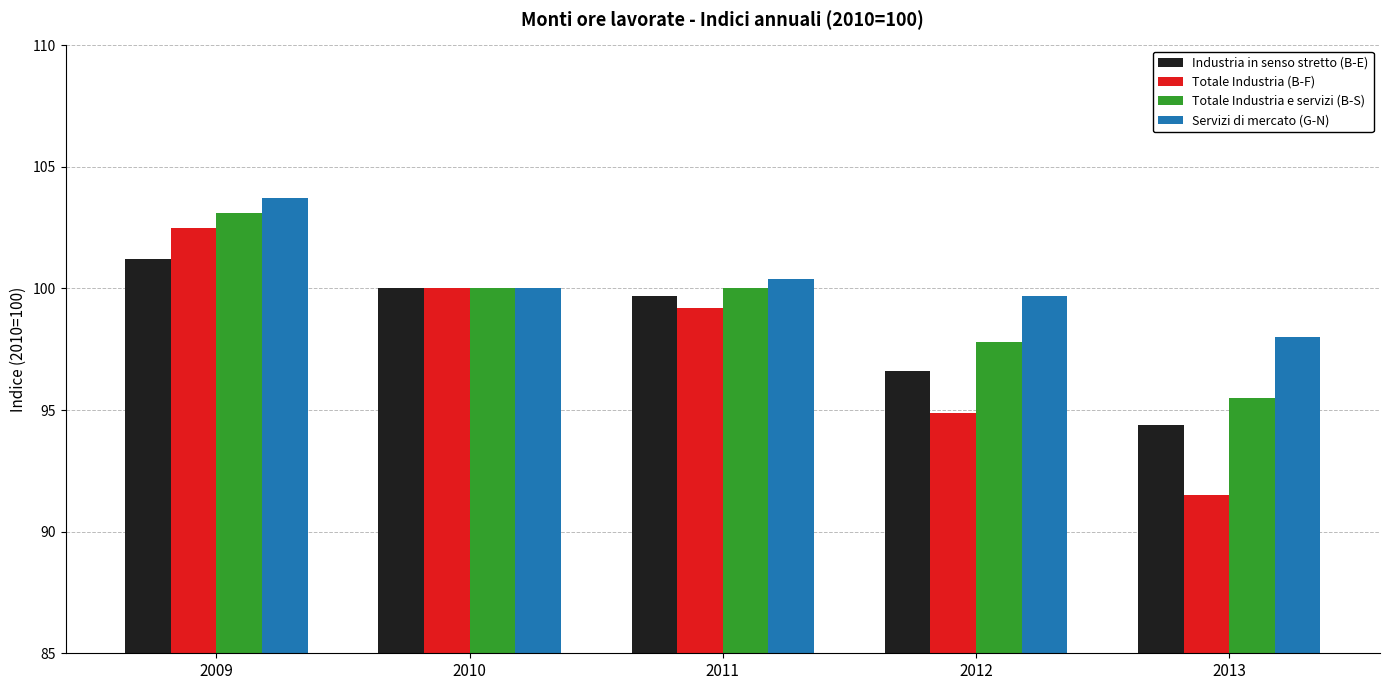

What is the value of the Servizi di mercato (G-N) bar at the 3rd from the left?

100.4